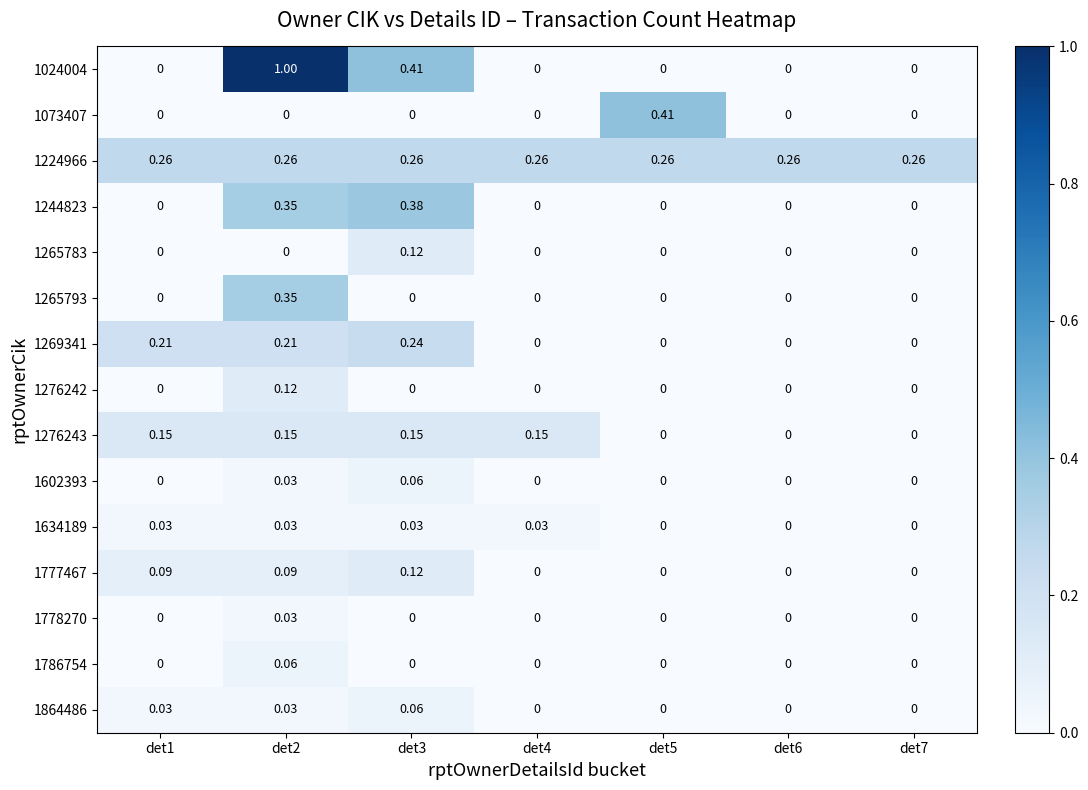

Is the value of 1777467 at det2 greater than the value of 1786754 at det5?

Yes